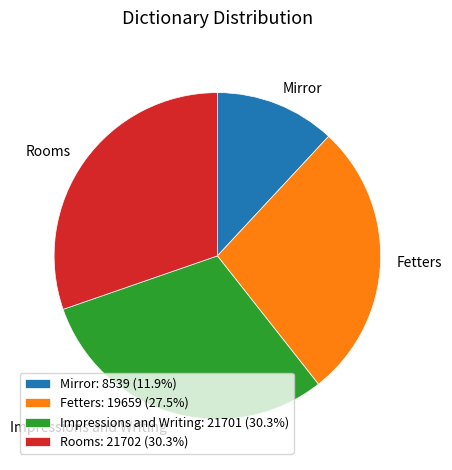

What is the ratio of the value at Fetters: 19659 (27.5%) to the value at Impressions and Writing: 21701 (30.3%)?

0.9